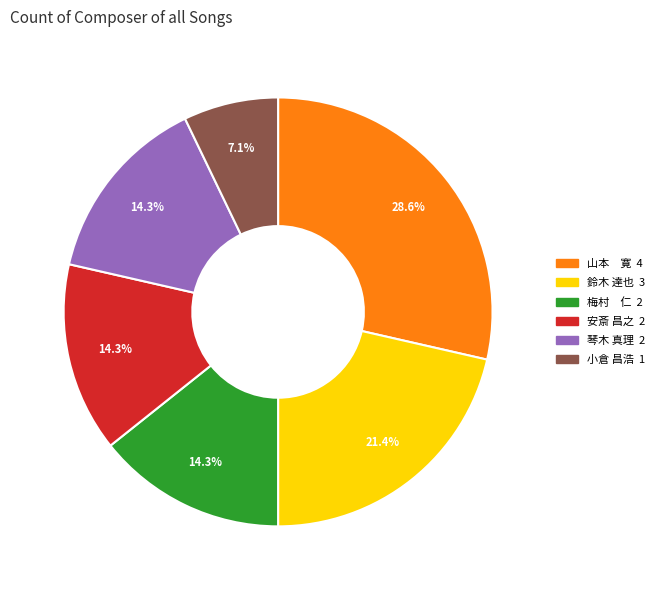

Is there any slice that represents more than half of the pie?

No